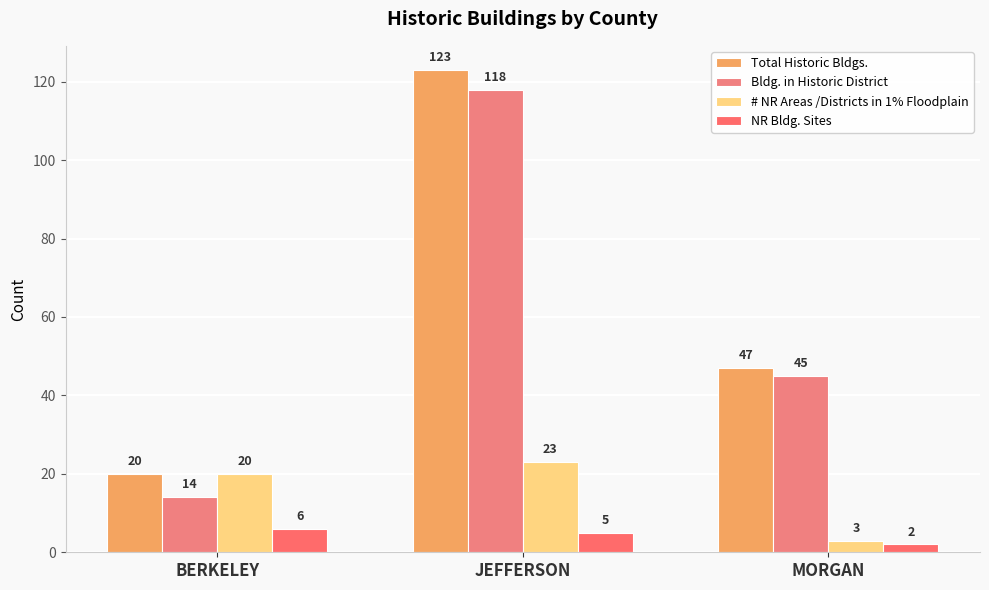

At JEFFERSON, list the series in order from largest to smallest.

Total Historic Bldgs., Bldg. in Historic District, # NR Areas /Districts in 1% Floodplain, NR Bldg. Sites